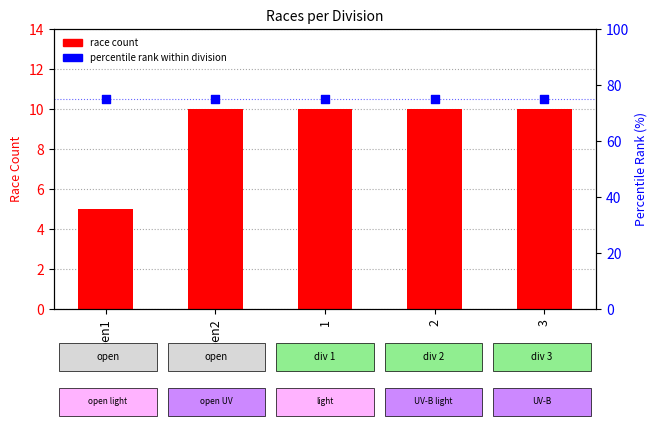

What are all the series names shown in the legend?

race count, percentile rank within division